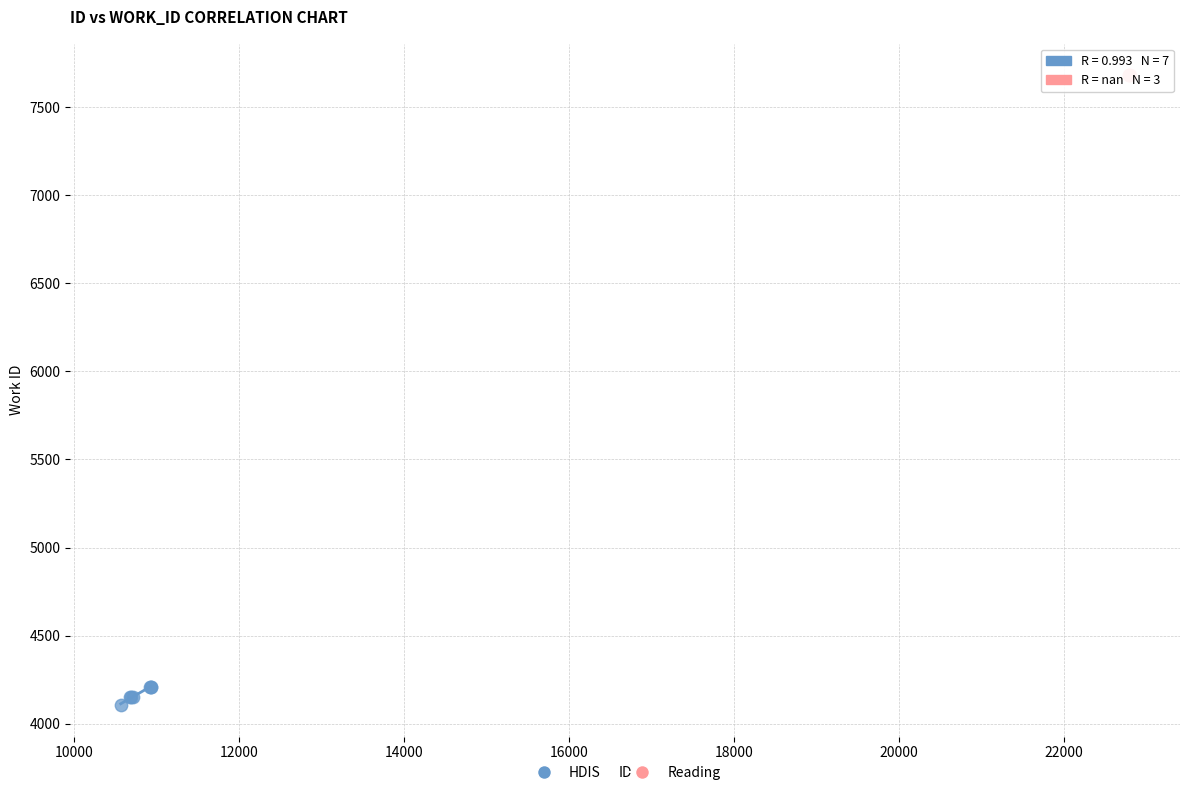

Which series reaches the minimum Y coordinate?

HDIS